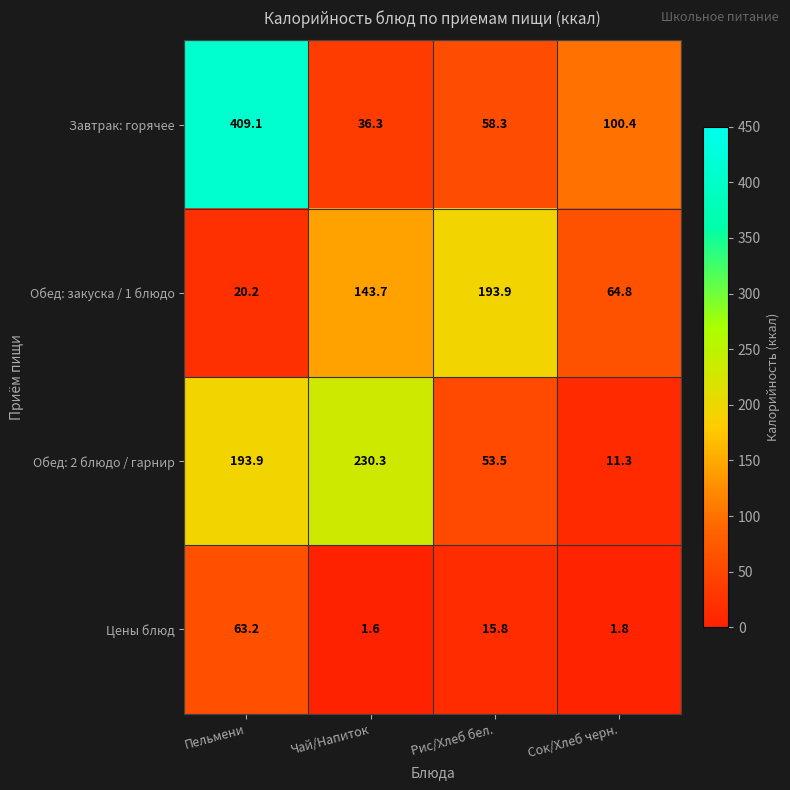

What is the total value across all series at Чай/Напиток?

411.9